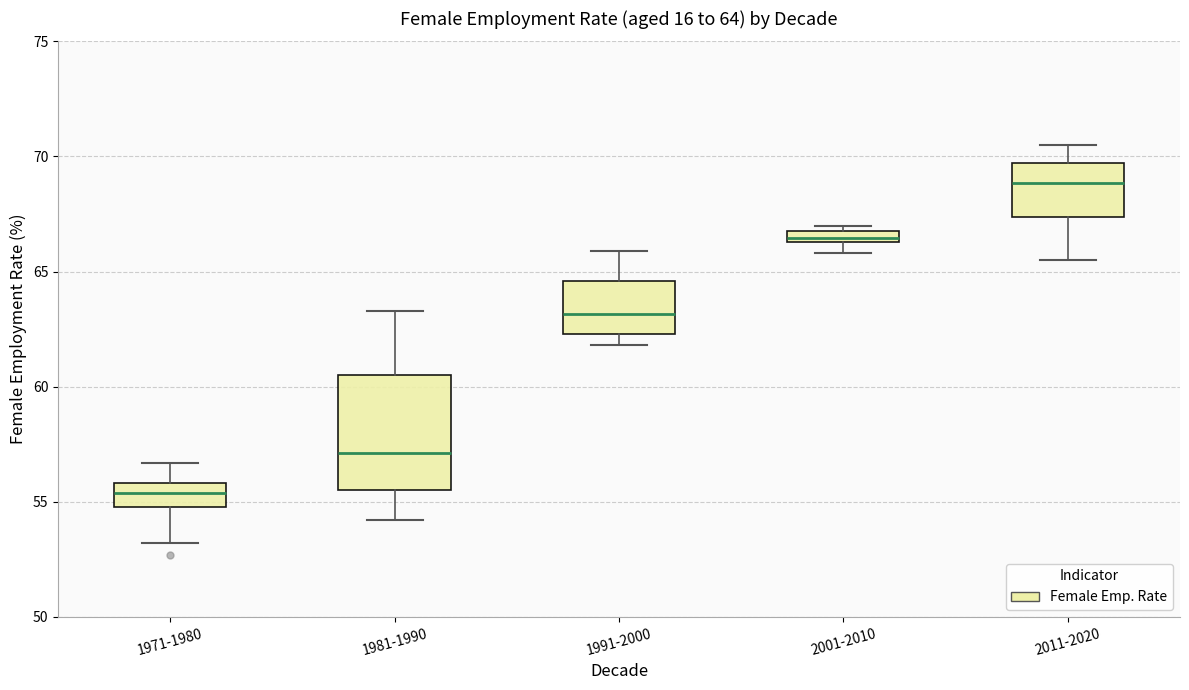

Comparing the boxes themselves (not the whiskers), which one is the tallest?

1981-1990